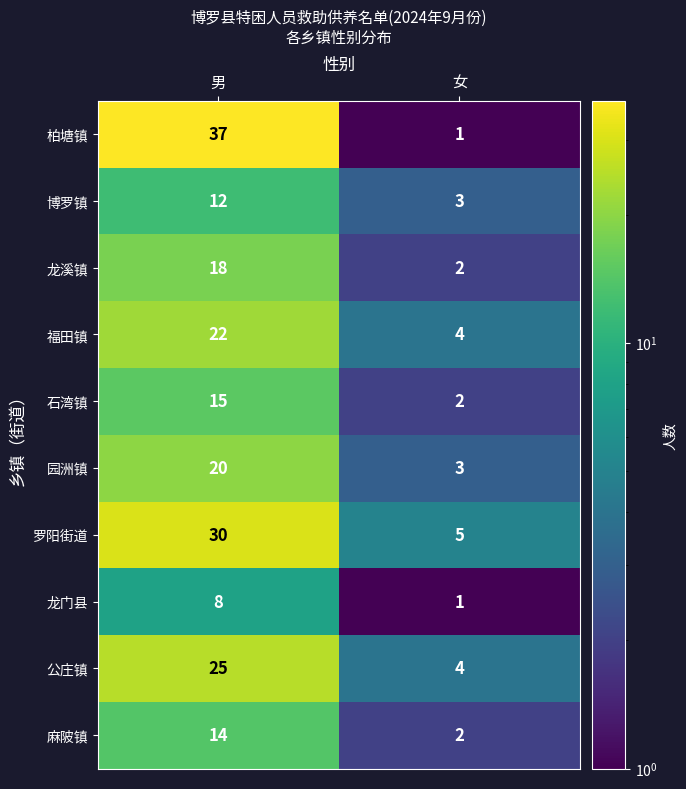

Rank the categories by 龙门县 value from highest to lowest.

男, 女